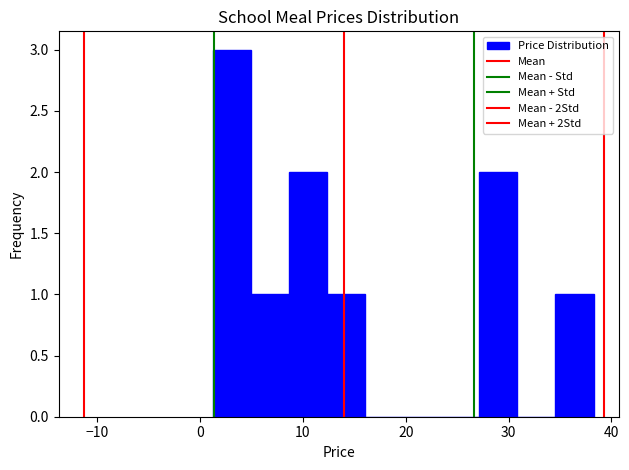

Read against the x-axis, roughly where is the centre of the tallest bar?

3